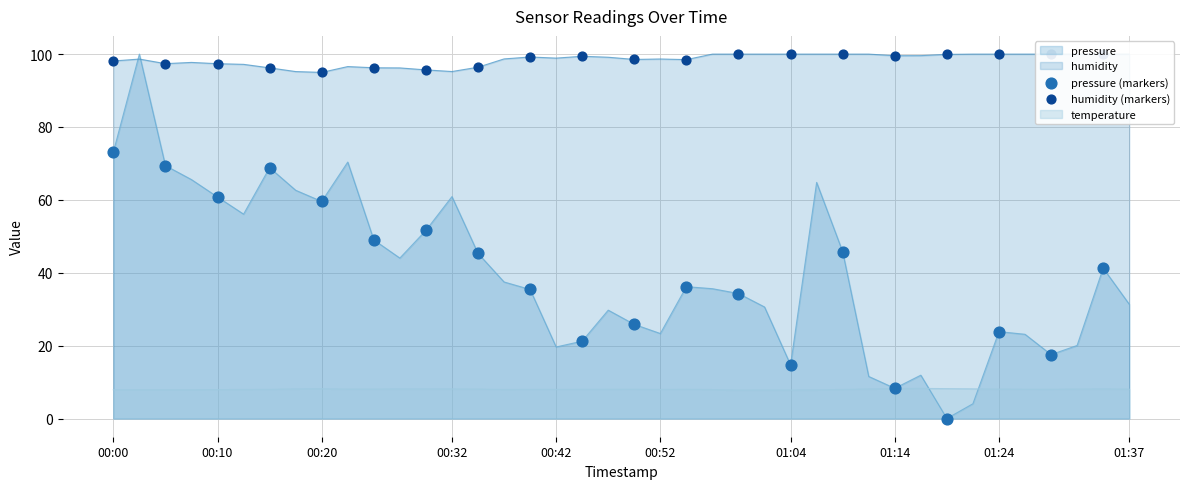

At how many categories does at least one series exceed 96?

18